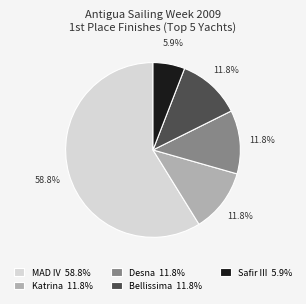

Is it true that Bellissima is 40% of the pie?

False